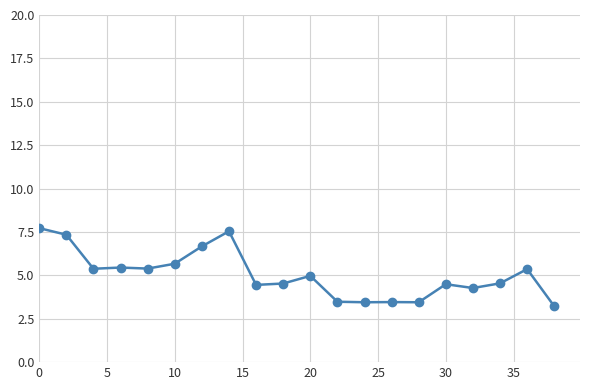

What is the average value?

5.0